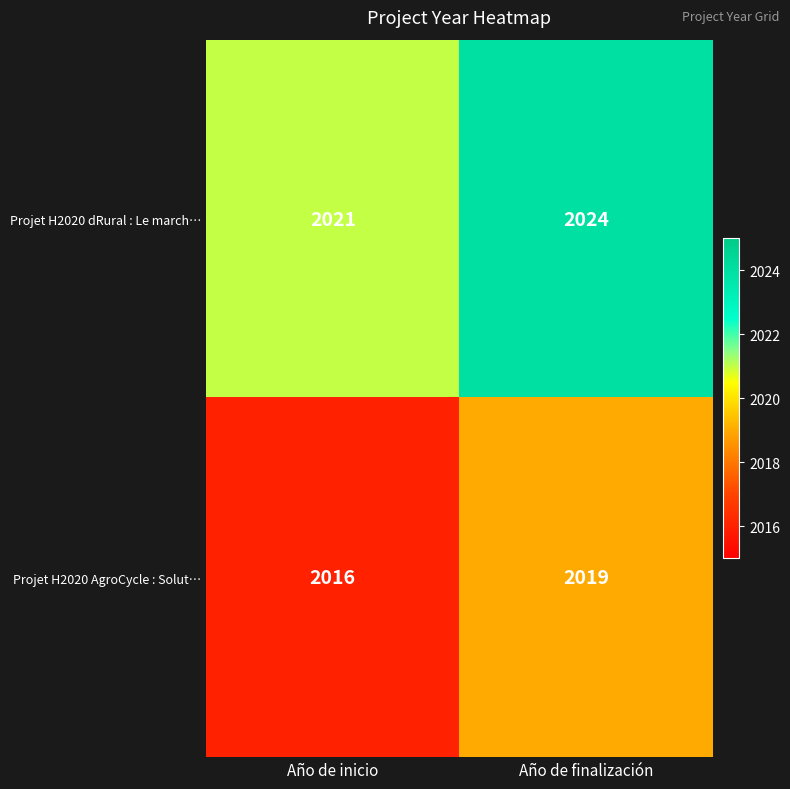

Reading left to right, extract all data points from this chart.

Projet H2020 dRural : Le march…: Año de inicio=2021	Año de finalización=2024
Projet H2020 AgroCycle : Solut…: Año de inicio=2016	Año de finalización=2019